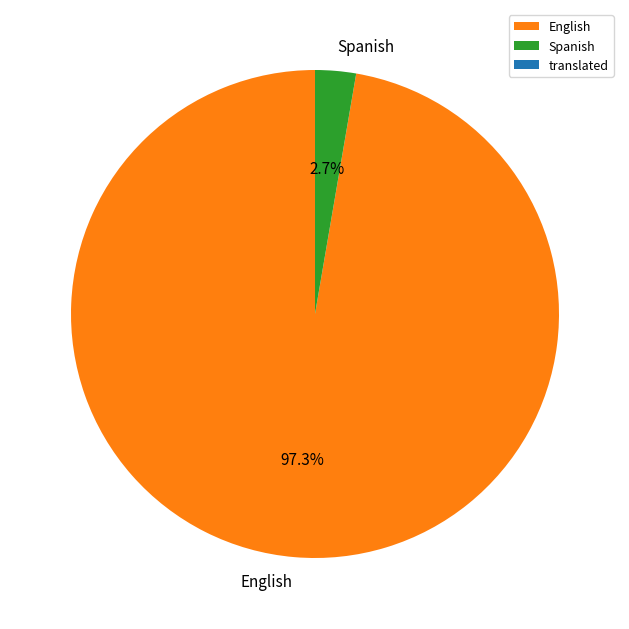

What percentage do English and Spanish together represent?

100.0%